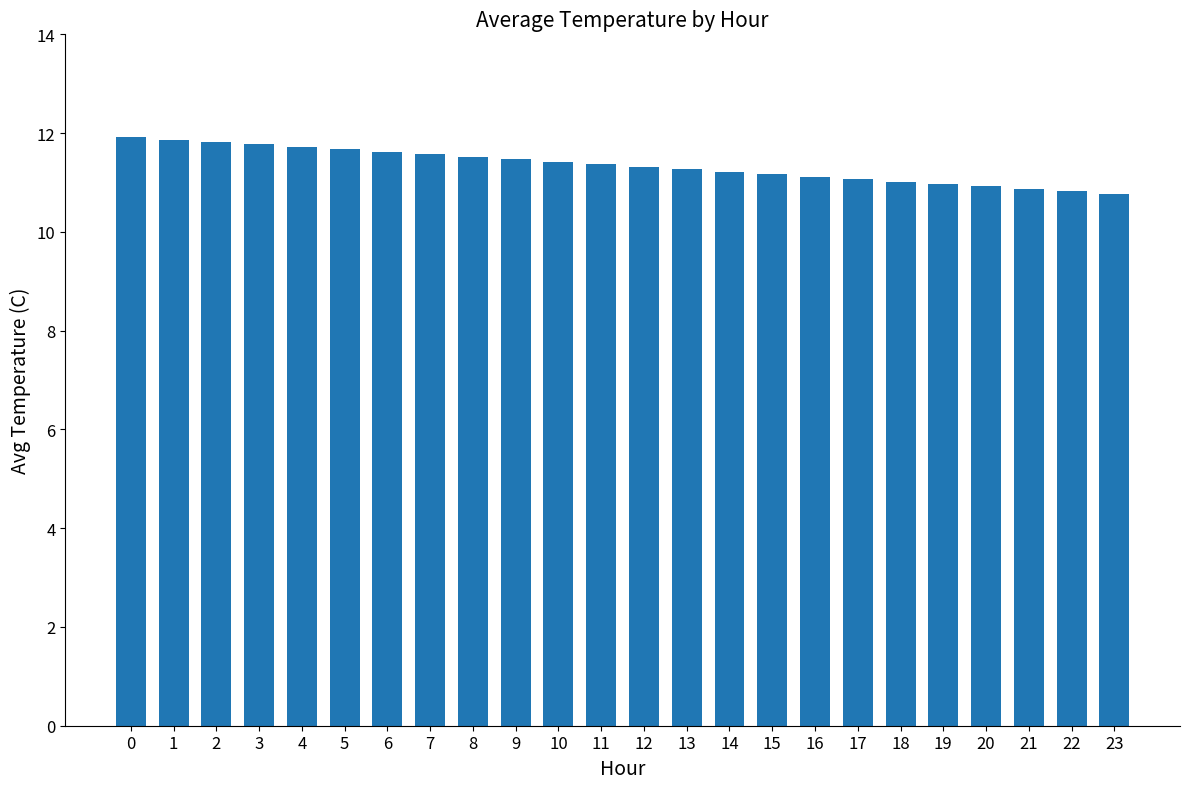

What is the value of the 1st bar from the left?

11.9